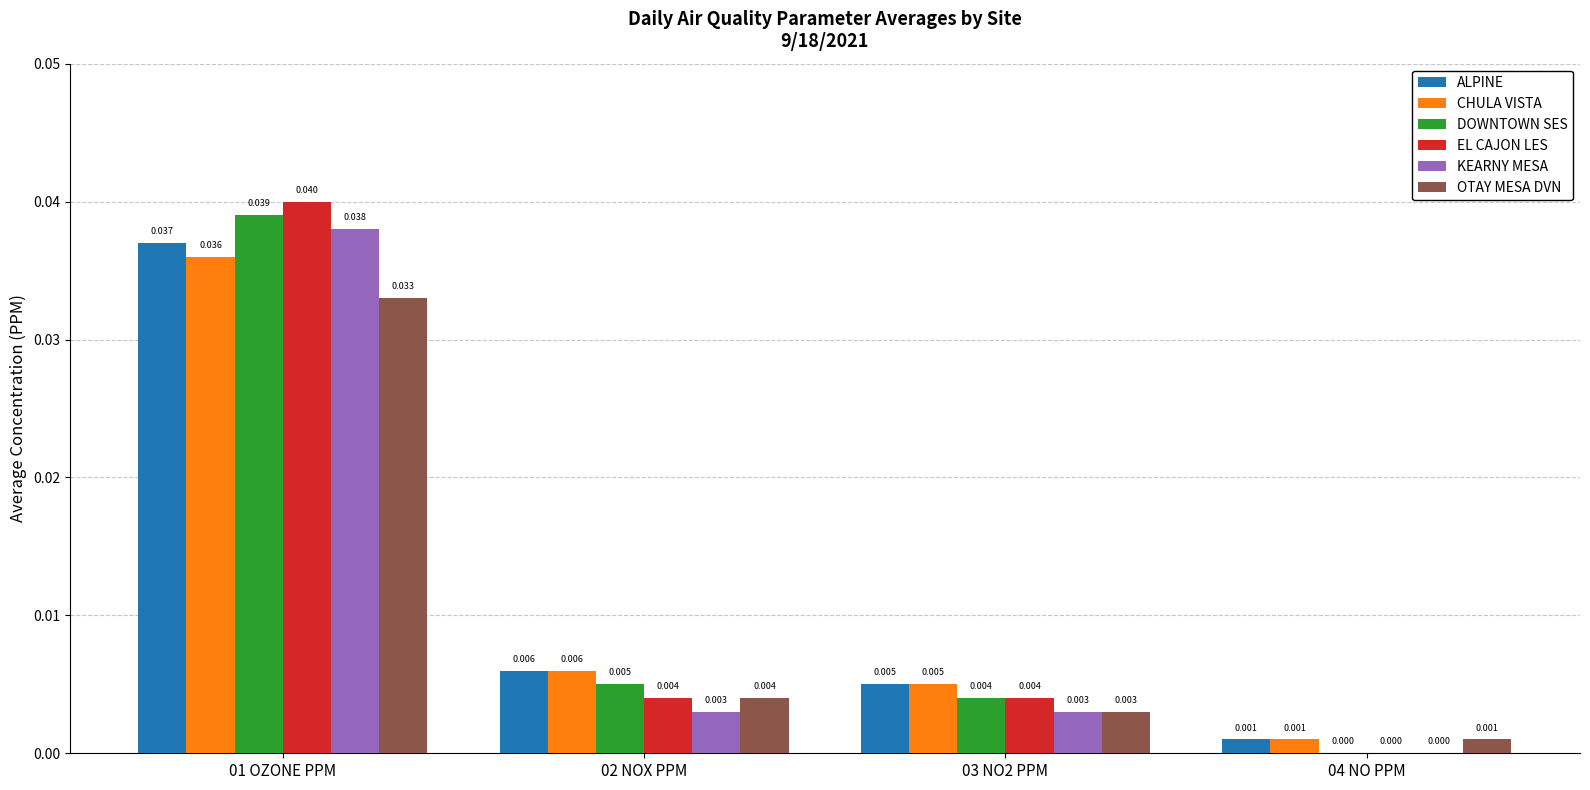

How many data points in DOWNTOWN SES are above 0?

3